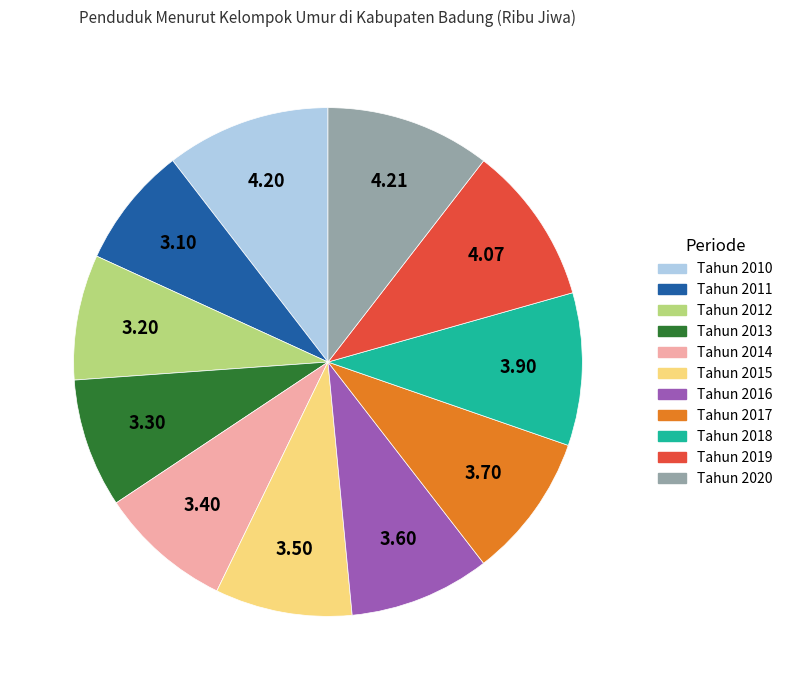

How many slices are in this pie chart?

11